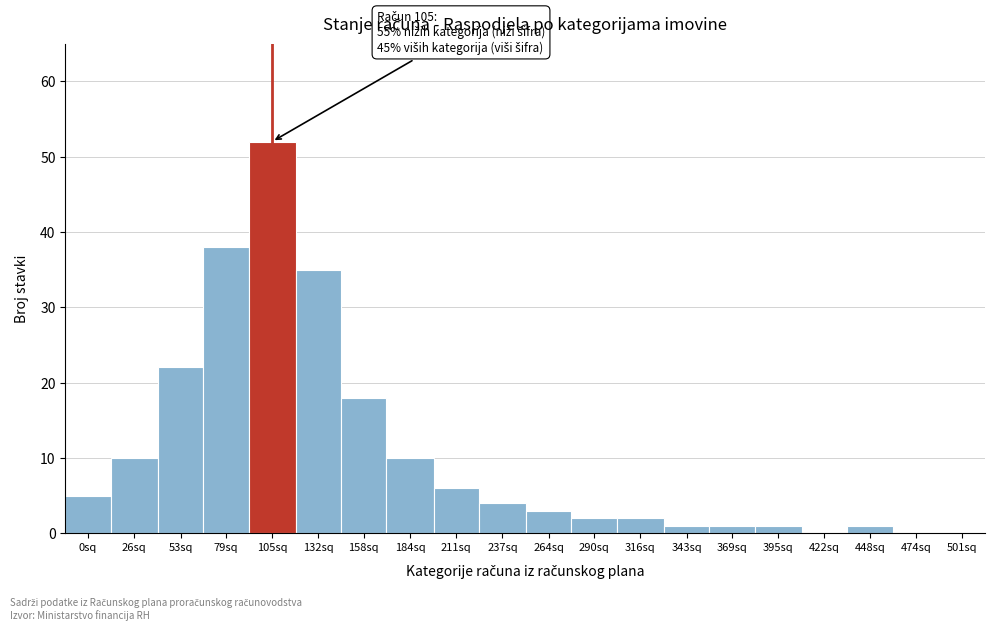

Reading right to left, extract all data points from this chart.

501sq=0	474sq=0	448sq=1	422sq=0	395sq=1	369sq=1	343sq=1	316sq=2	290sq=2	264sq=3	237sq=4	211sq=6	184sq=10	158sq=18	132sq=35	105sq=52	79sq=38	53sq=22	26sq=10	0sq=5